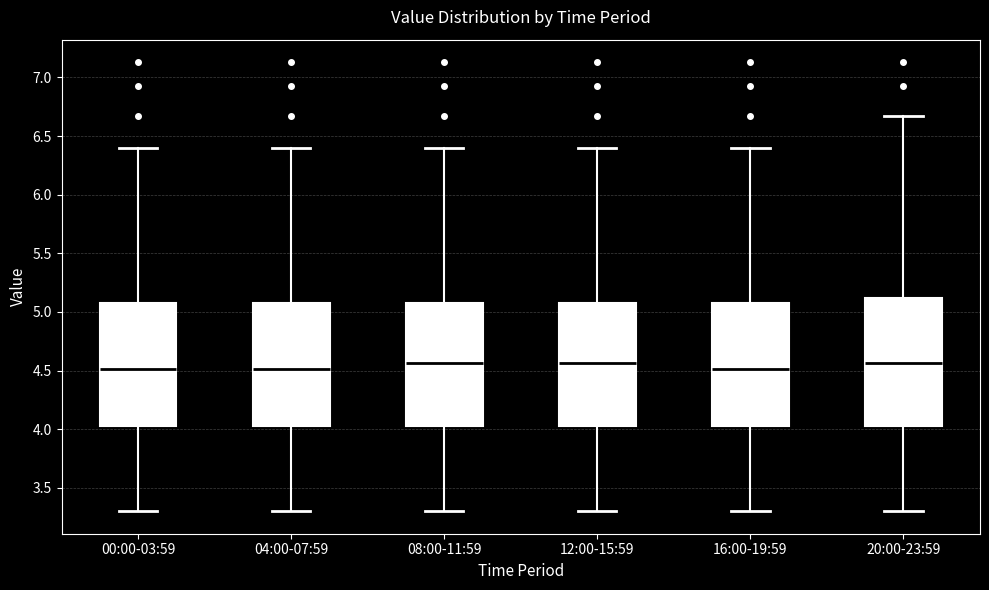

Reading left to right, read every box against the y-axis: the position of its median line, the range the box covers, and the ends of its whiskers. The values are not printed on the chart, so give them approximately, as read against the axis.

00:00-03:59: median 4.50, box 4.05 to 5.10, whiskers 3.30 to 6.40
04:00-07:59: median 4.50, box 4.05 to 5.10, whiskers 3.30 to 6.40
08:00-11:59: median 4.55, box 4.05 to 5.10, whiskers 3.30 to 6.40
12:00-15:59: median 4.55, box 4.05 to 5.10, whiskers 3.30 to 6.40
16:00-19:59: median 4.50, box 4.05 to 5.10, whiskers 3.30 to 6.40
20:00-23:59: median 4.55, box 4.05 to 5.10, whiskers 3.30 to 6.65